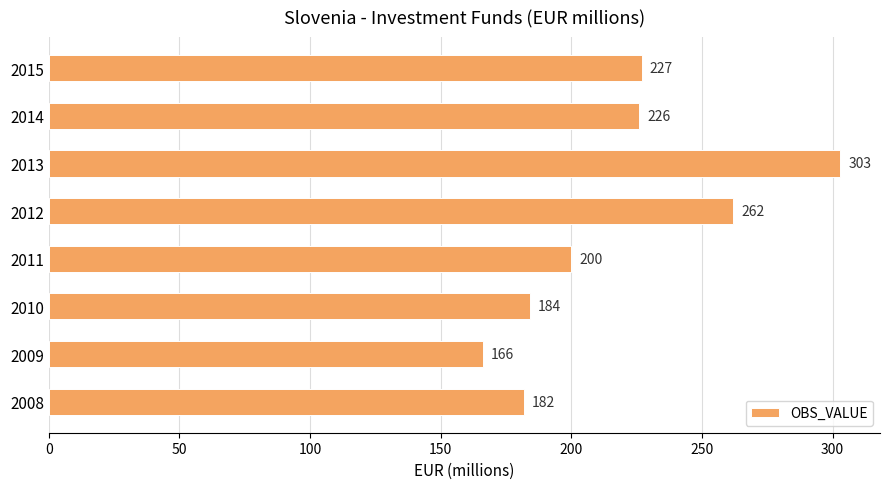

Reading bottom to top, what are all the values shown in this chart?

2008=182	2009=166	2010=184	2011=200	2012=262	2013=303	2014=226	2015=227